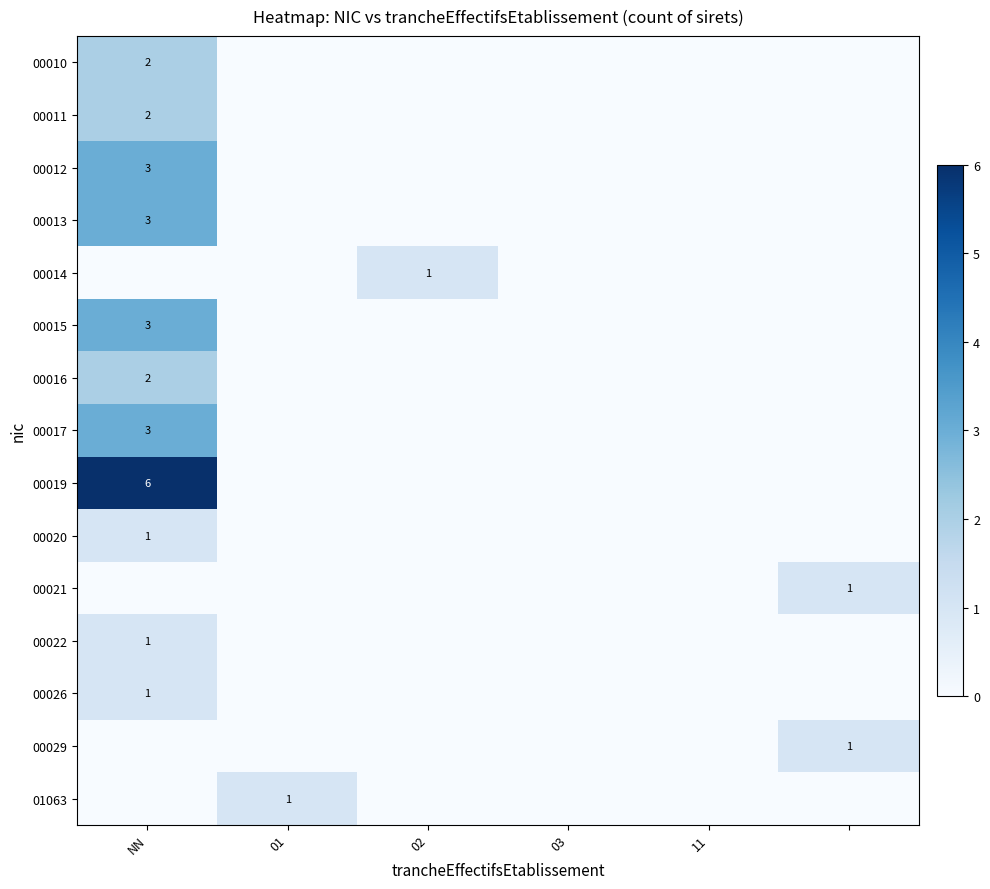

Rank the series by their maximum value, from lowest to highest.

00014, 00020, 00021, 00022, 00026, 00029, 01063, 00010, 00011, 00016, 00012, 00013, 00015, 00017, 00019